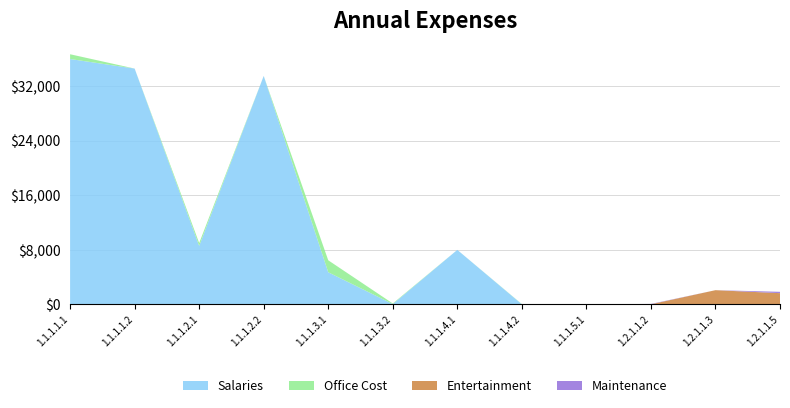

Reading left to right, transcribe all the data shown in this chart.

Salaries: 36000	34600	8583	33516	4719	50	8001	22	4	0	0	1
Office Cost: 700	0	423	0	1757	90	0	33	17	0	0	2
Entertainment: 0	0	0	0	0	0	0	0	0	21	2090	1650
Maintenance: 0	0	0	0	0	0	0	0	0	51	0	200